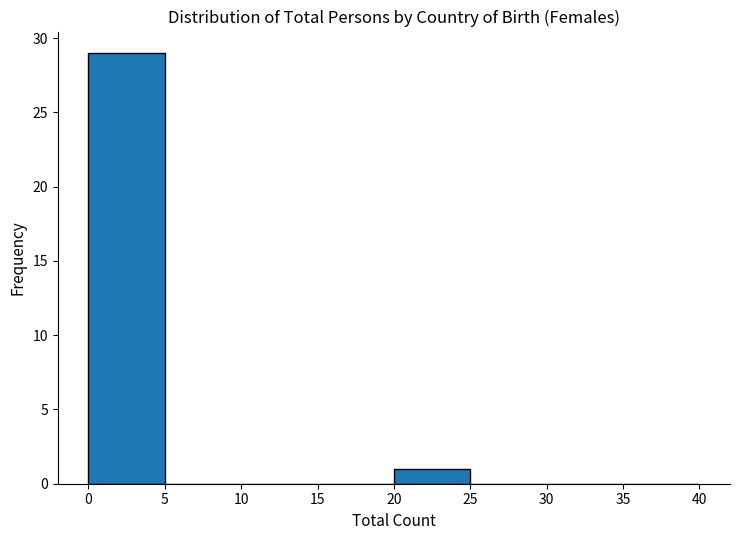

Reading left to right, transcribe this chart: for each bar, give the range it covers on the x-axis and its height. The values are not printed on the chart, so give them approximately, as read against the axis.

0 to 5: 29
5 to 10: 0
10 to 15: 0
15 to 20: 0
20 to 25: 1
25 to 30: 0
30 to 35: 0
35 to 40: 0